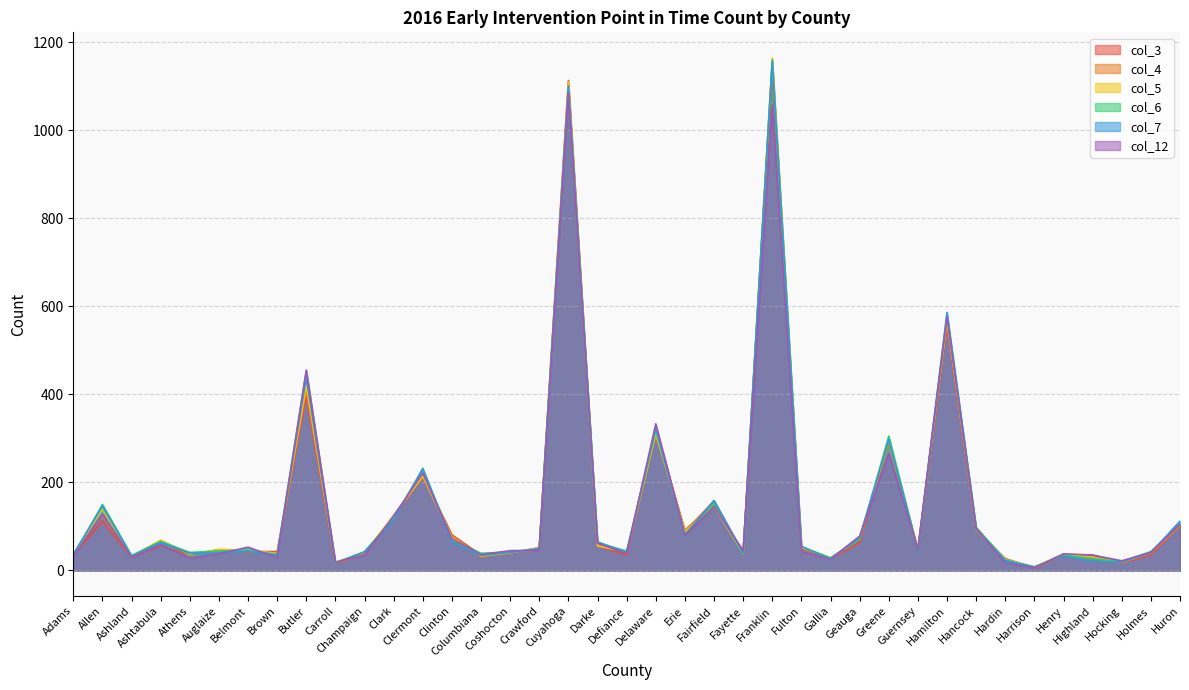

How many interior local valleys does the col_6 series have?

12